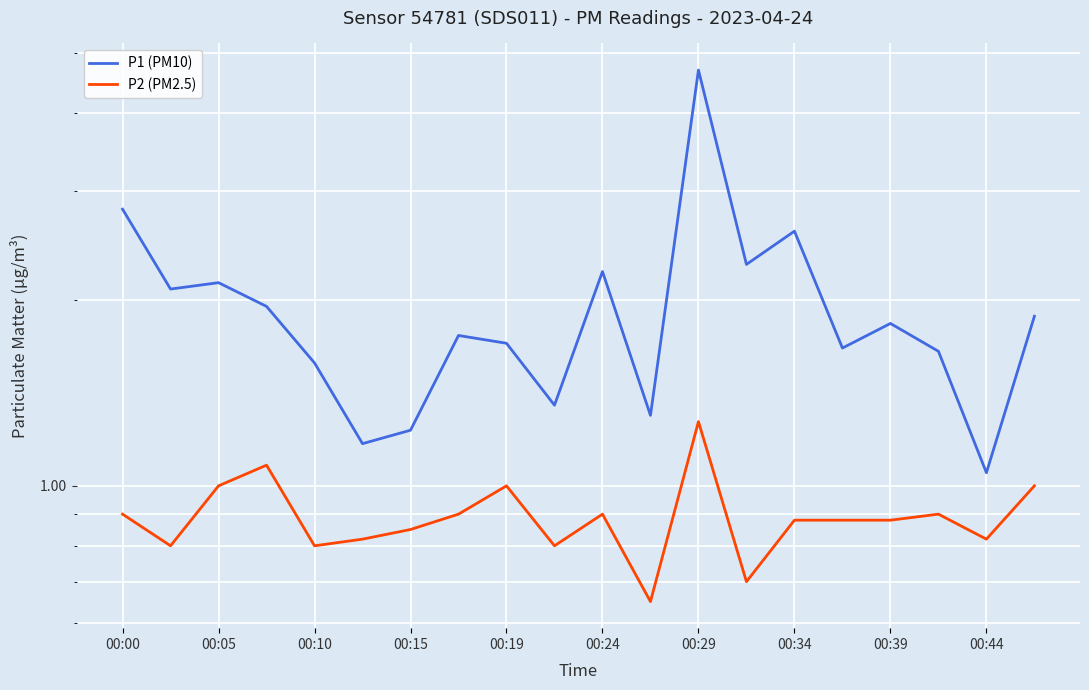

Is the value of P1 (PM10) at 00:19 greater than the value of P2 (PM2.5) at 00:15?

Yes